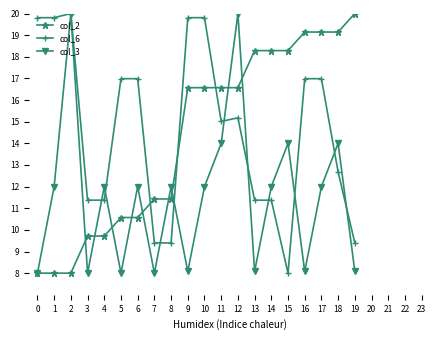

Where is the first local maximum for col_3?

2